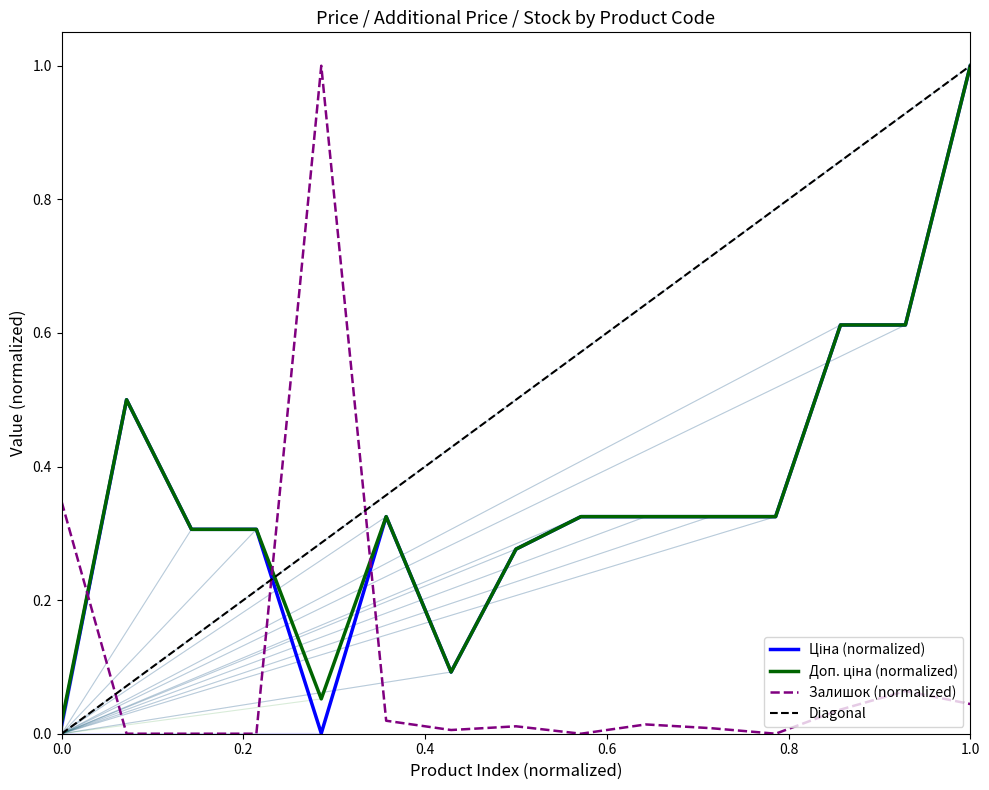

Reading left to right, transcribe all the data shown in this chart.

Ціна: 0.0	0.5	0.3	0.3	0.0	0.3	0.1	0.3	0.3	0.3	0.3	0.3	0.6	0.6	1.0
Доп. ціна: 0.0	0.5	0.3	0.3	0.1	0.3	0.1	0.3	0.3	0.3	0.3	0.3	0.6	0.6	1.0
Залишок: 0.3	0.0	0.0	0.0	1.0	0.0	0.0	0.0	0.0	0.0	0.0	0.0	0.0	0.1	0.0